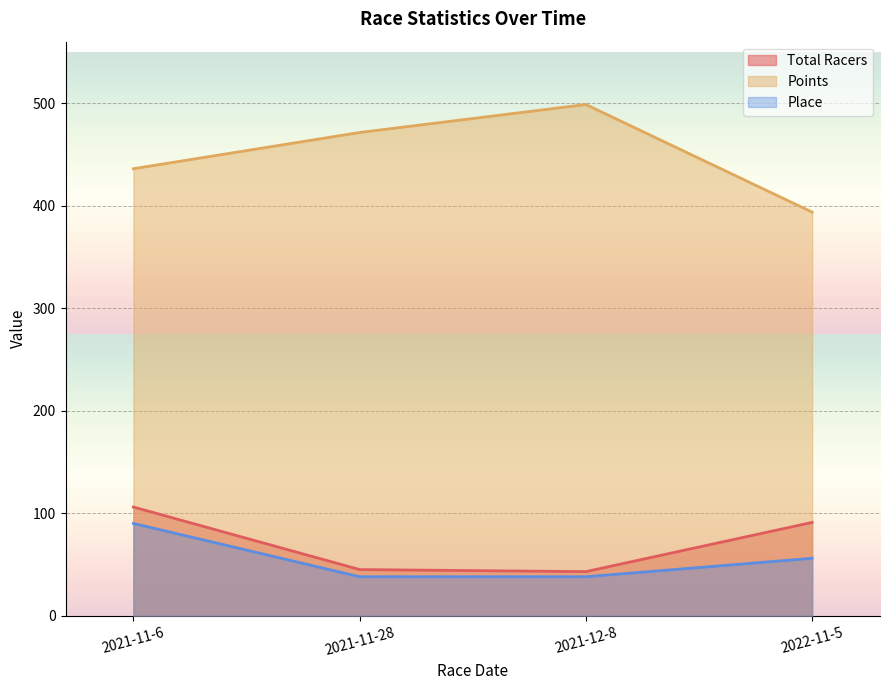

Reading left to right, extract all data points from this chart.

Total Racers: 106.0	45.0	43.0	91.0
Points: 436.1	471.4	498.7	393.7
Place: 90.0	38.0	38.0	56.0